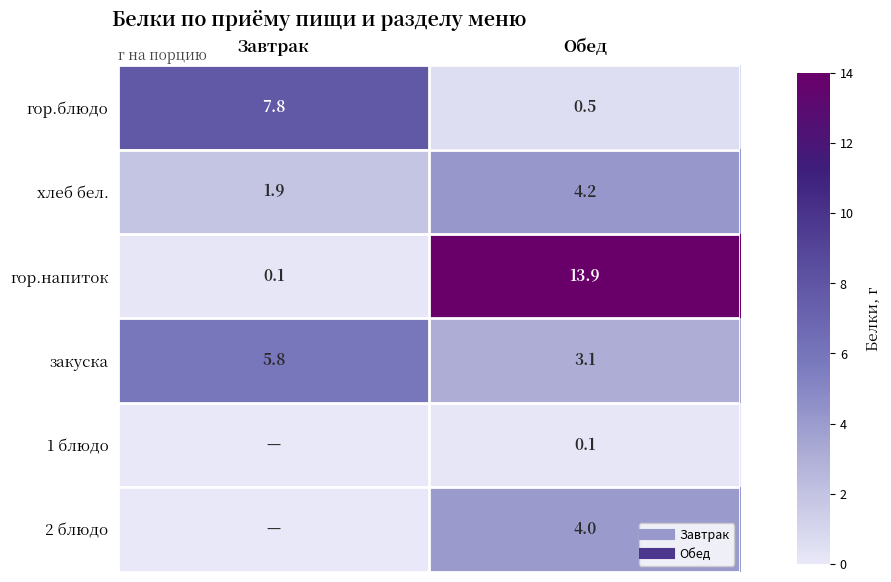

At which category does the chart reach its peak across all series?

Обед